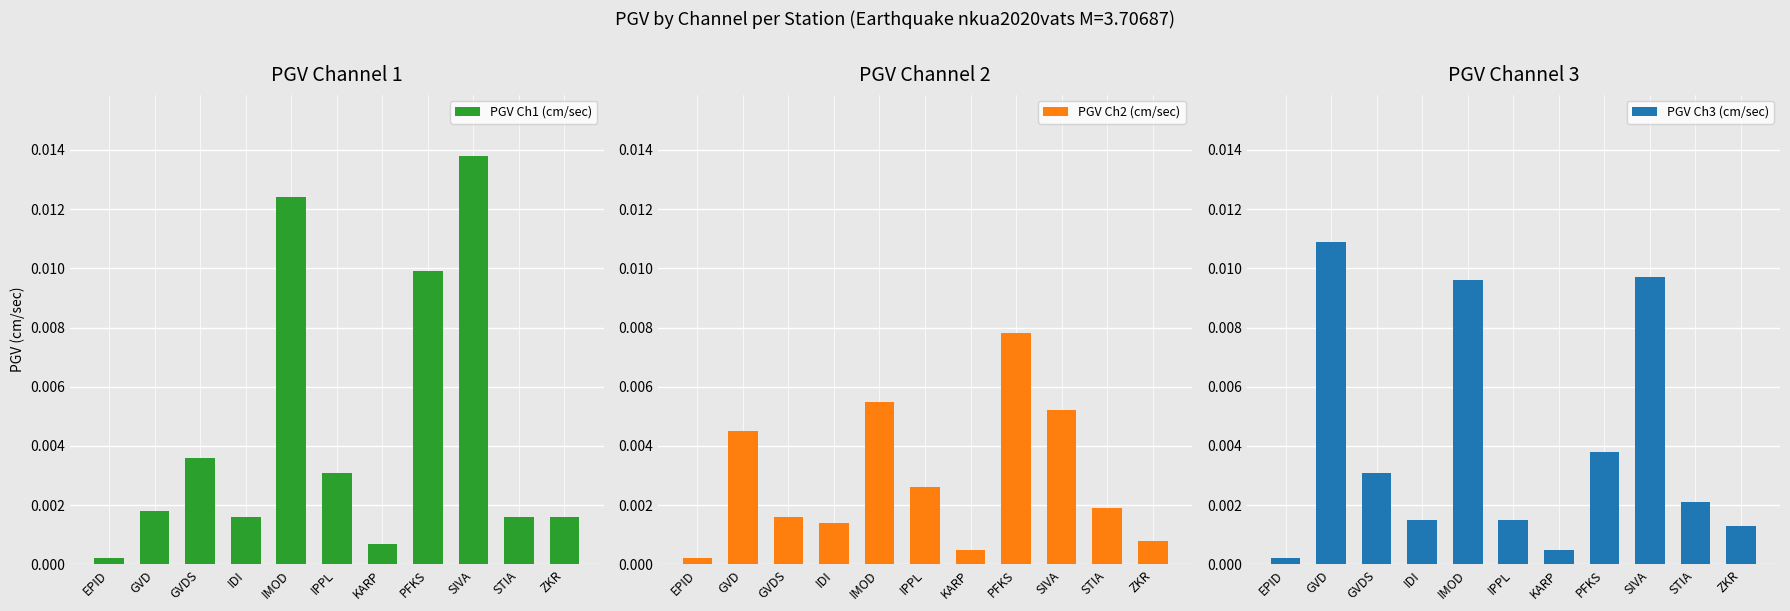

Reading left to right, transcribe all the data shown in this chart.

PGV Ch1 (cm/sec): EPID=0.0	GVD=0.0	GVDS=0.0	IDI=0.0	IMOD=0.0	IPPL=0.0	KARP=0.0	PFKS=0.0	SIVA=0.0	STIA=0.0	ZKR=0.0
PGV Ch2 (cm/sec): EPID=0.0	GVD=0.0	GVDS=0.0	IDI=0.0	IMOD=0.0	IPPL=0.0	KARP=0.0	PFKS=0.0	SIVA=0.0	STIA=0.0	ZKR=0.0
PGV Ch3 (cm/sec): EPID=0.0	GVD=0.0	GVDS=0.0	IDI=0.0	IMOD=0.0	IPPL=0.0	KARP=0.0	PFKS=0.0	SIVA=0.0	STIA=0.0	ZKR=0.0